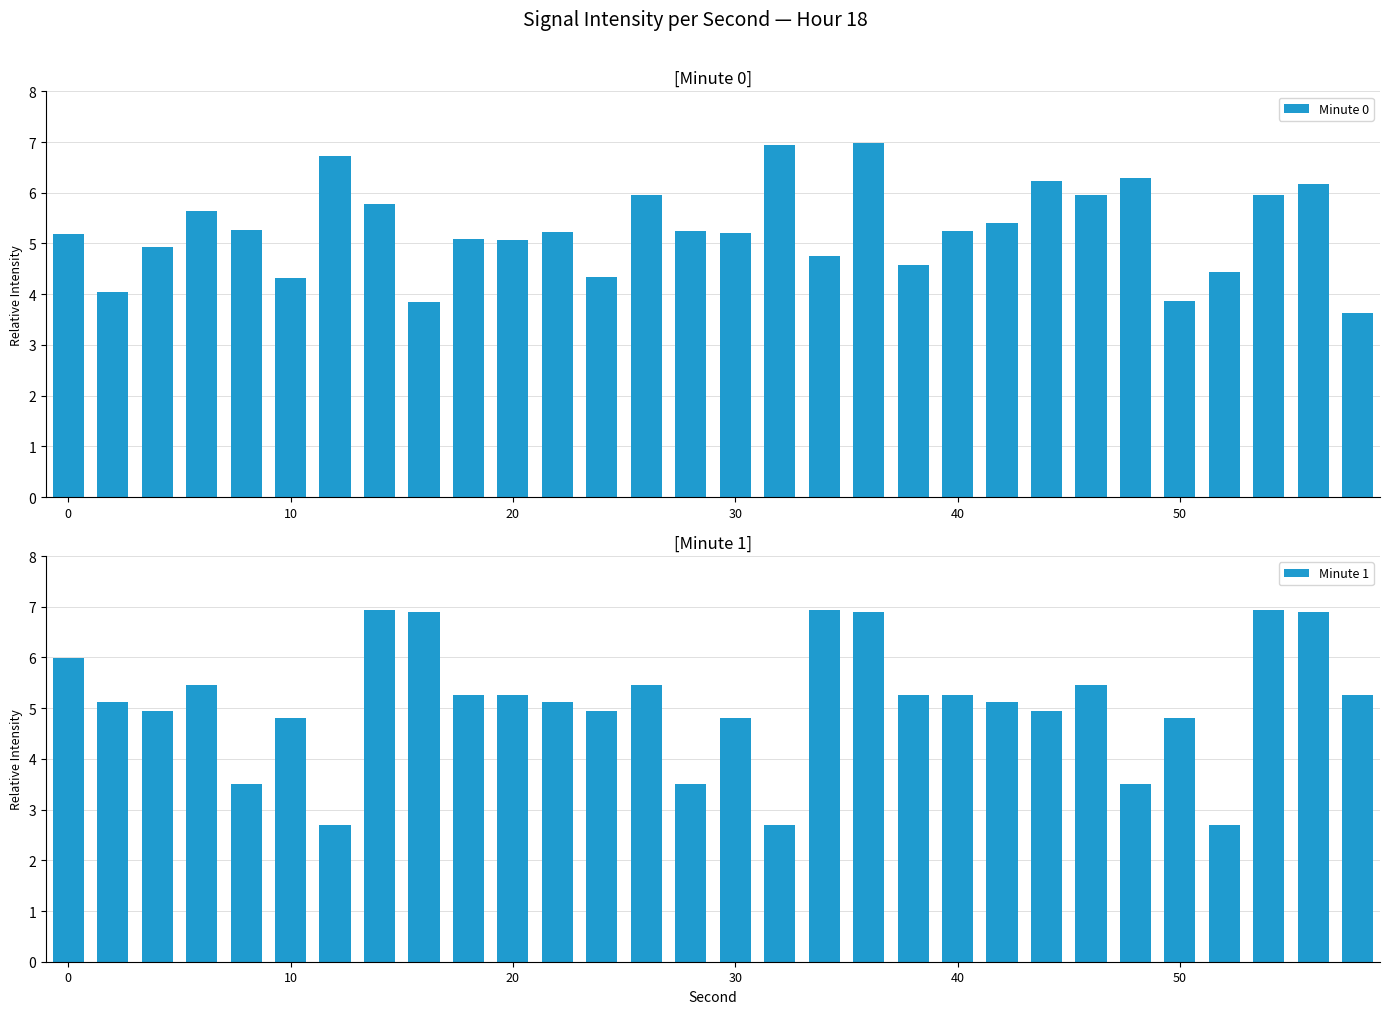

List the series in order of their overall mean, lowest first.

Minute 1, Minute 0